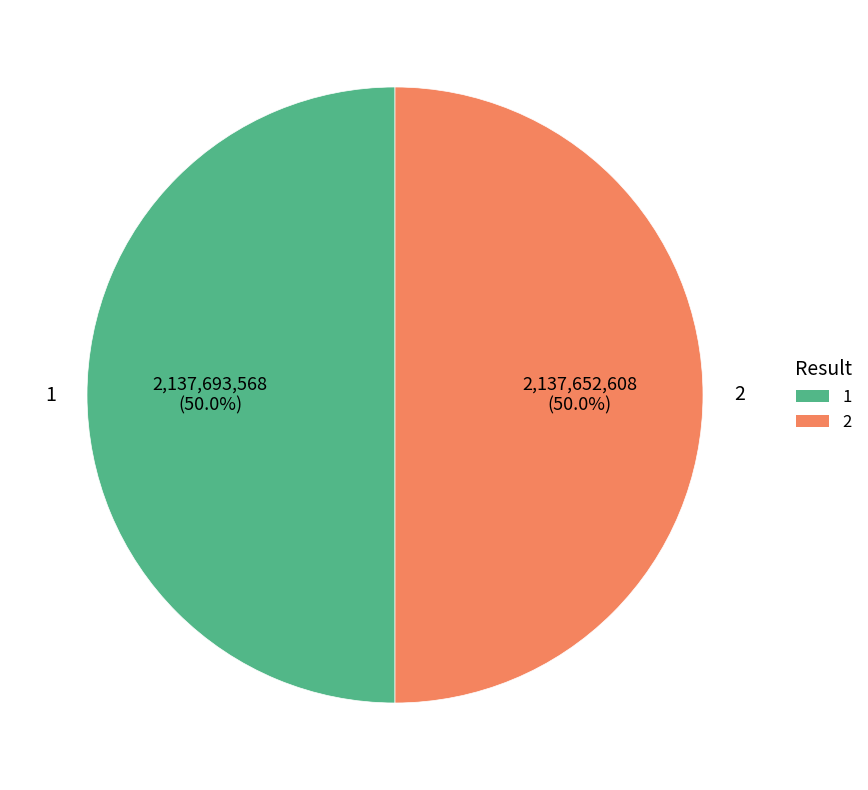

How many slices are in this pie chart?

2